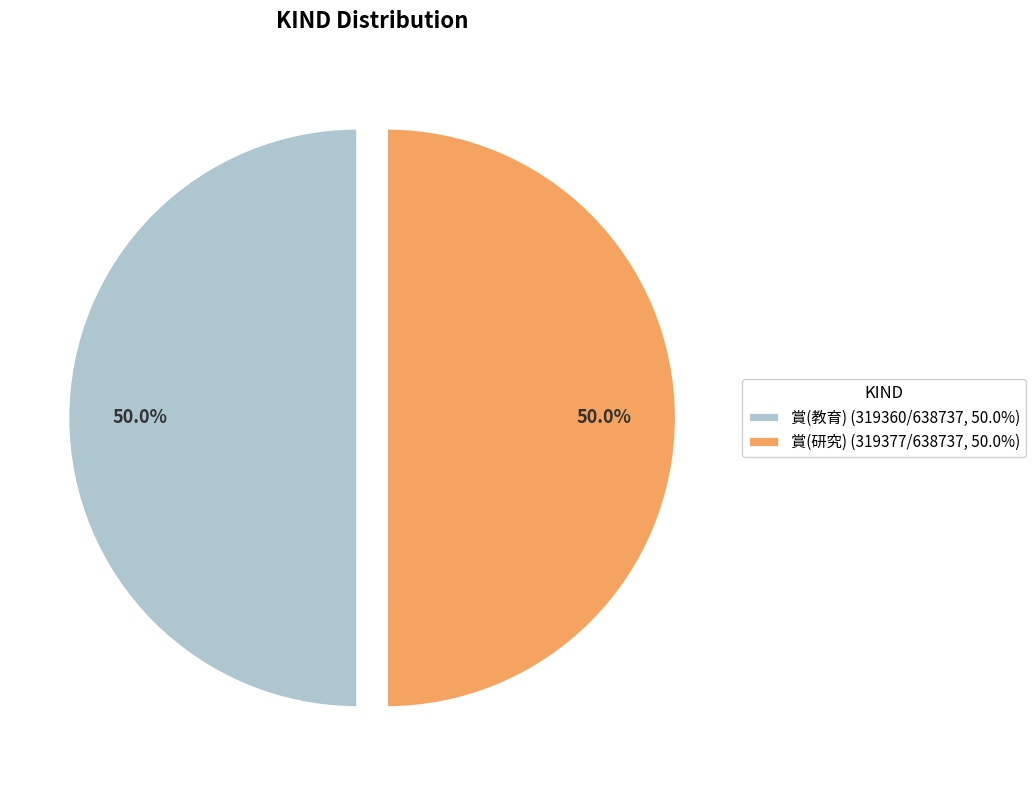

How many slices are in this pie chart?

2